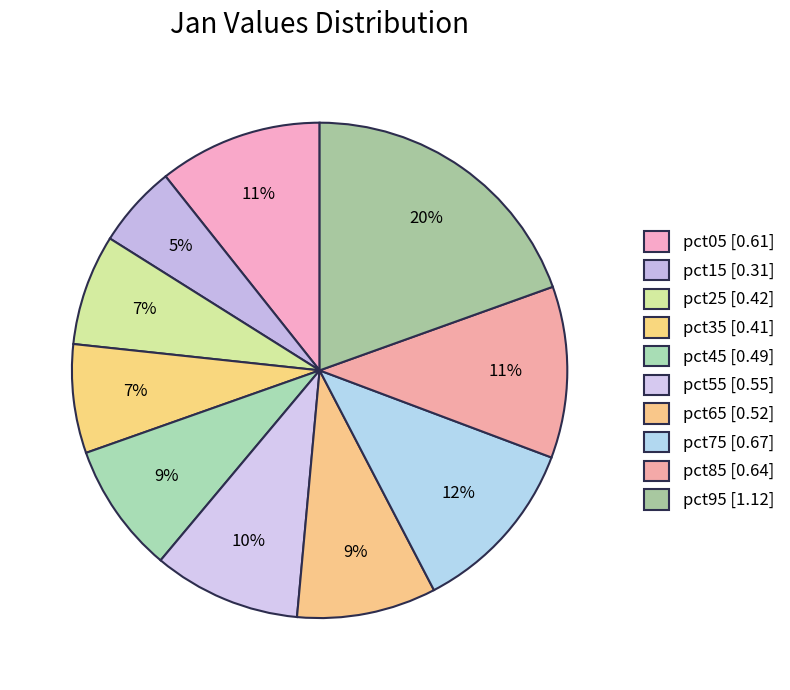

What percentage do pct55 and pct35 together represent?

16.7%